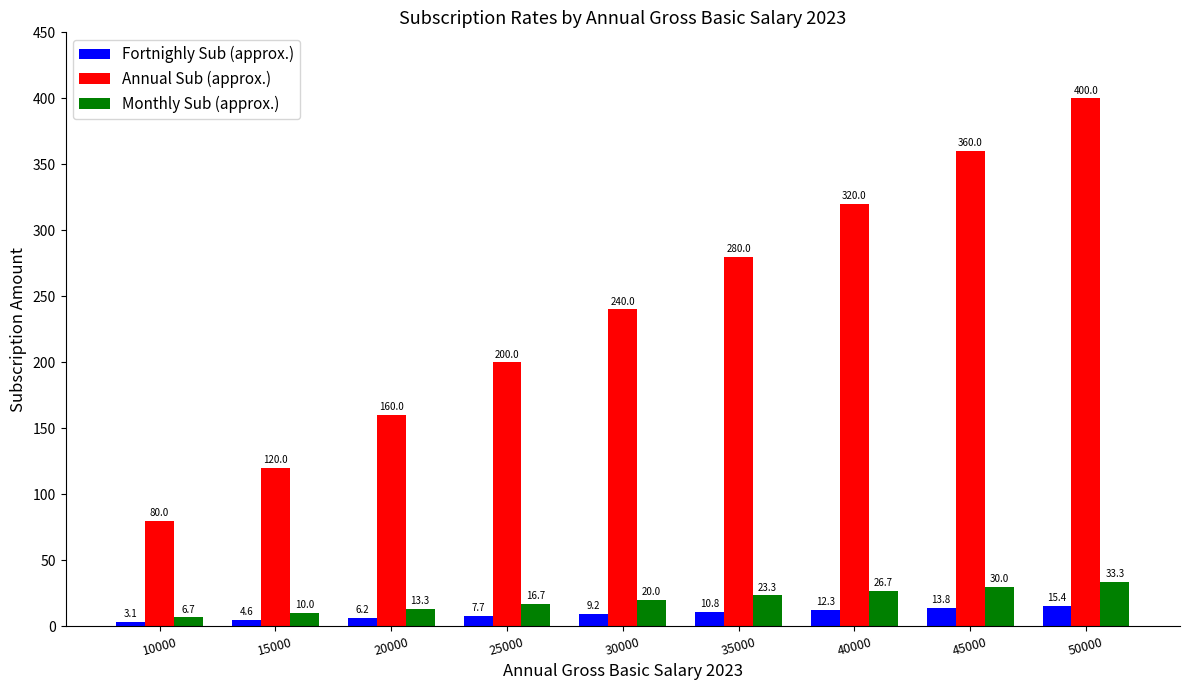

What is the sum of the Annual Sub (approx.) values at 15000 and 10000?

200.0